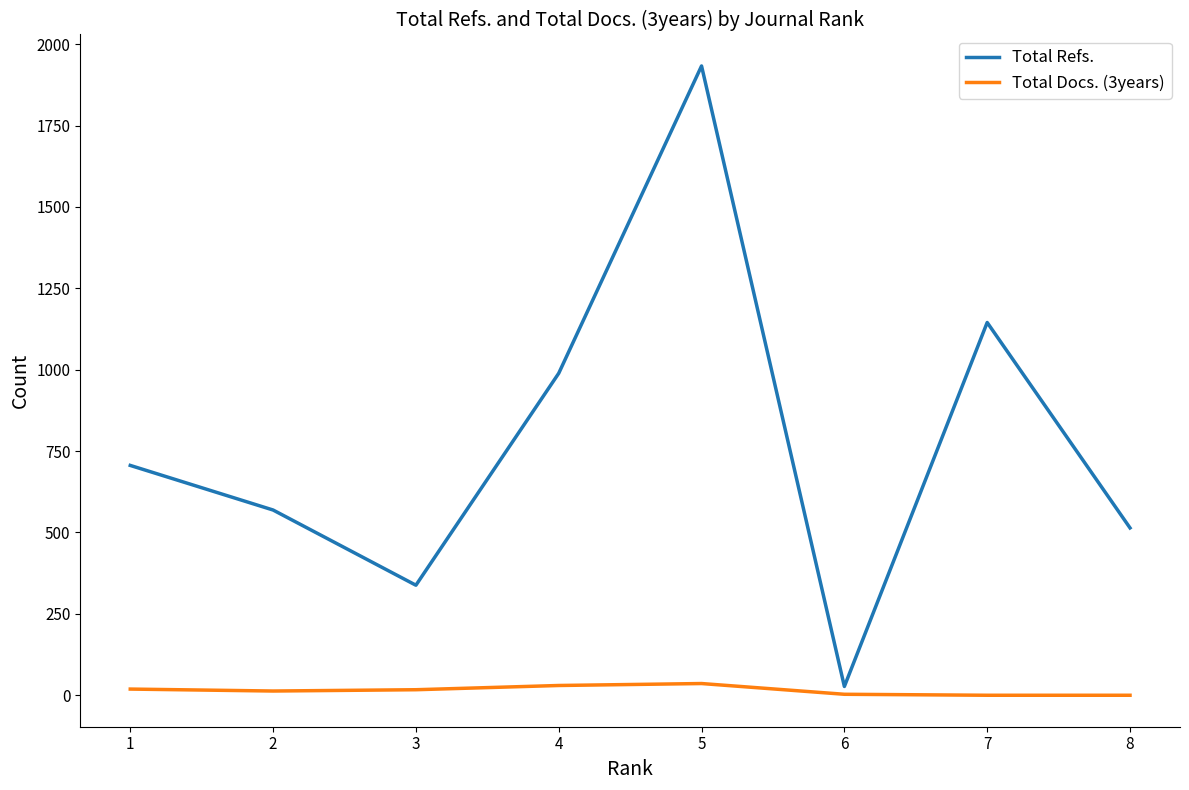

Where is the first local minimum for Total Refs.?

3